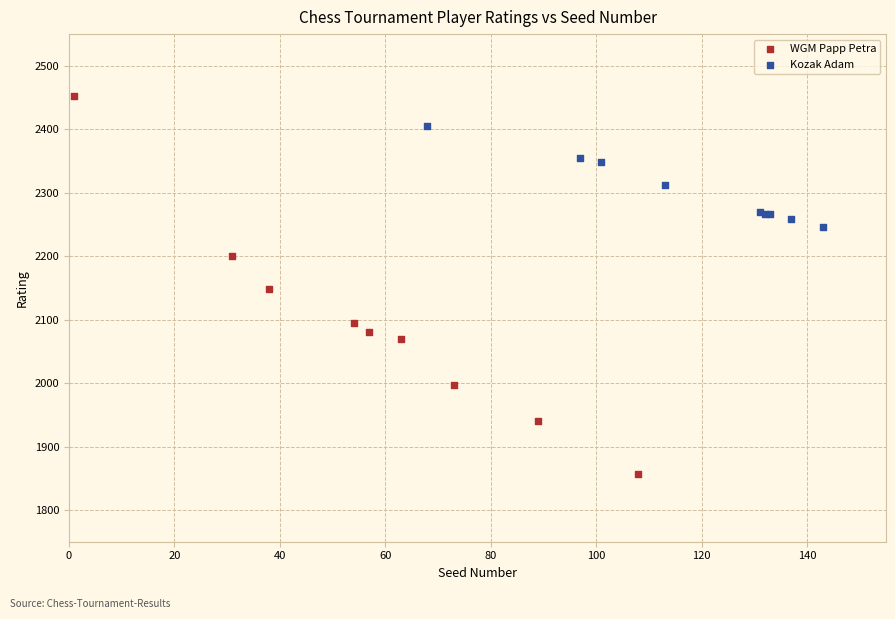

Which series has the widest spread of Y values?

WGM Papp Petra